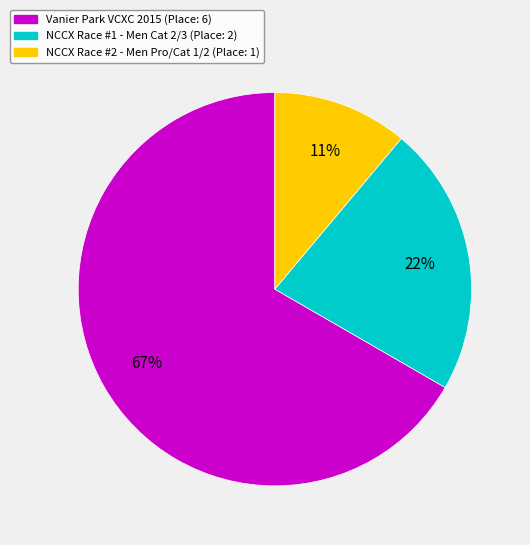

Which slice represents more than half of the pie?

Vanier Park VCXC 2015 (Place: 6)